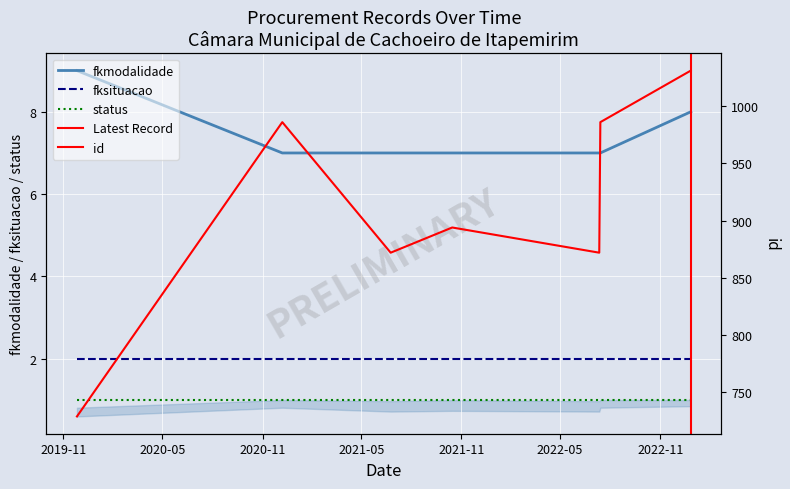

Reading left to right, what are all the values shown in this chart?

id: 2019-11-26=729	2020-12-07=986	2021-06-24=872	2021-10-15=894	2022-07-12=872	2022-07-12=872	2022-07-14=986	2022-12-27=1031
fkmodalidade: 2019-11-26=9	2020-12-07=7	2021-06-24=7	2021-10-15=7	2022-07-12=7	2022-07-12=7	2022-07-14=7	2022-12-27=8